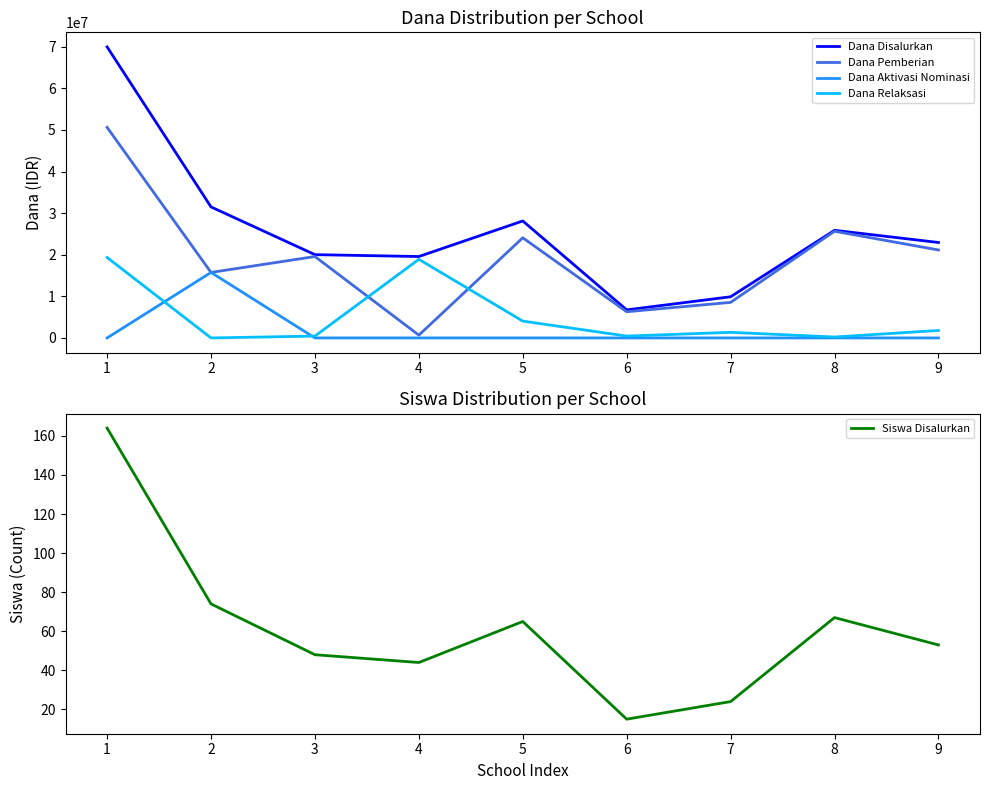

Reading left to right, transcribe all the data shown in this chart.

Dana Disalurkan: 69975000	31500000	20025000	19575000	28125000	6750000	9900000	25875000	22950000
Dana Pemberian: 50625000	15750000	19575000	675000	24075000	6300000	8550000	25650000	21150000
Dana Aktivasi Nominasi: 0	15750000	0	0	0	0	0	0	0
Dana Relaksasi: 19350000	0	450000	18900000	4050000	450000	1350000	225000	1800000
Siswa Disalurkan: 164	74	48	44	65	15	24	67	53